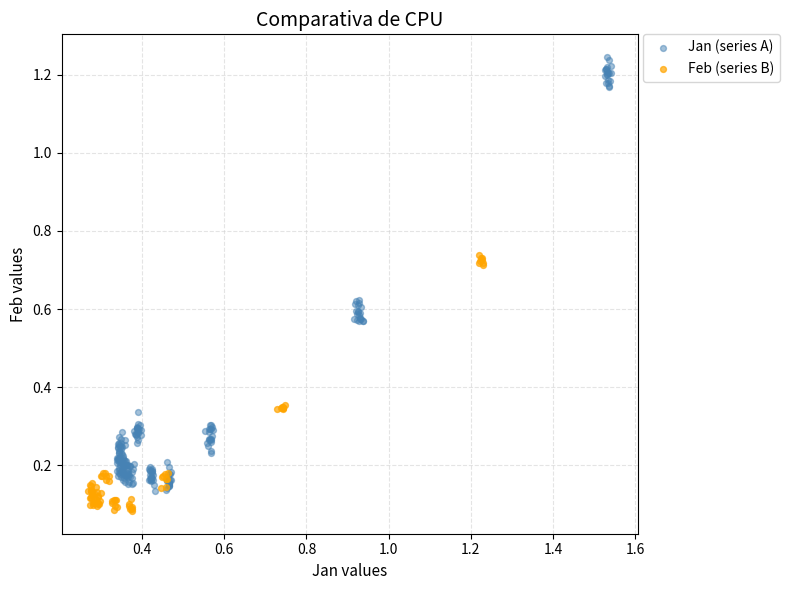

Which series has the widest spread of Y values?

Jan (series A)